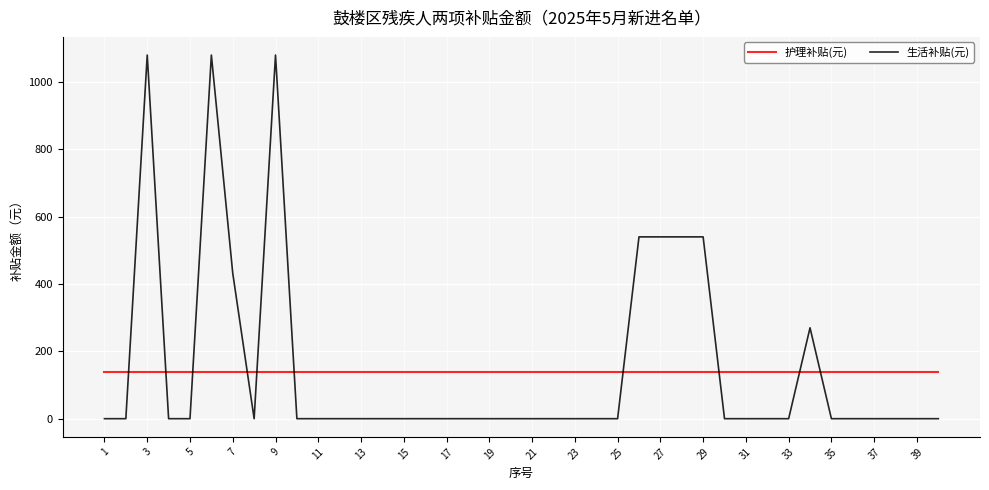

How many intersections are there between 生活补贴(元) and 护理补贴(元)?

10